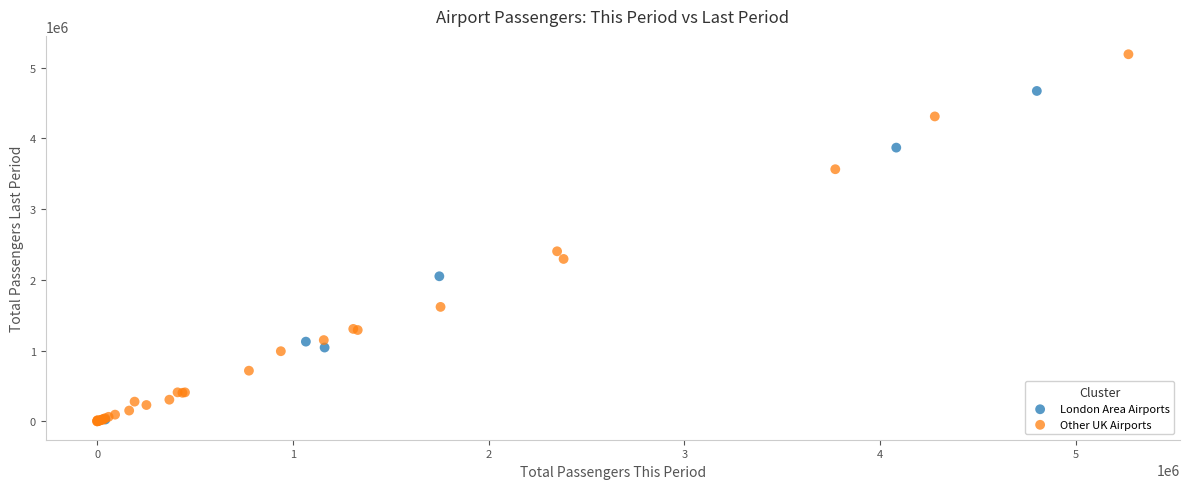

Which series has the largest Y range (max minus min)?

Other UK Airports